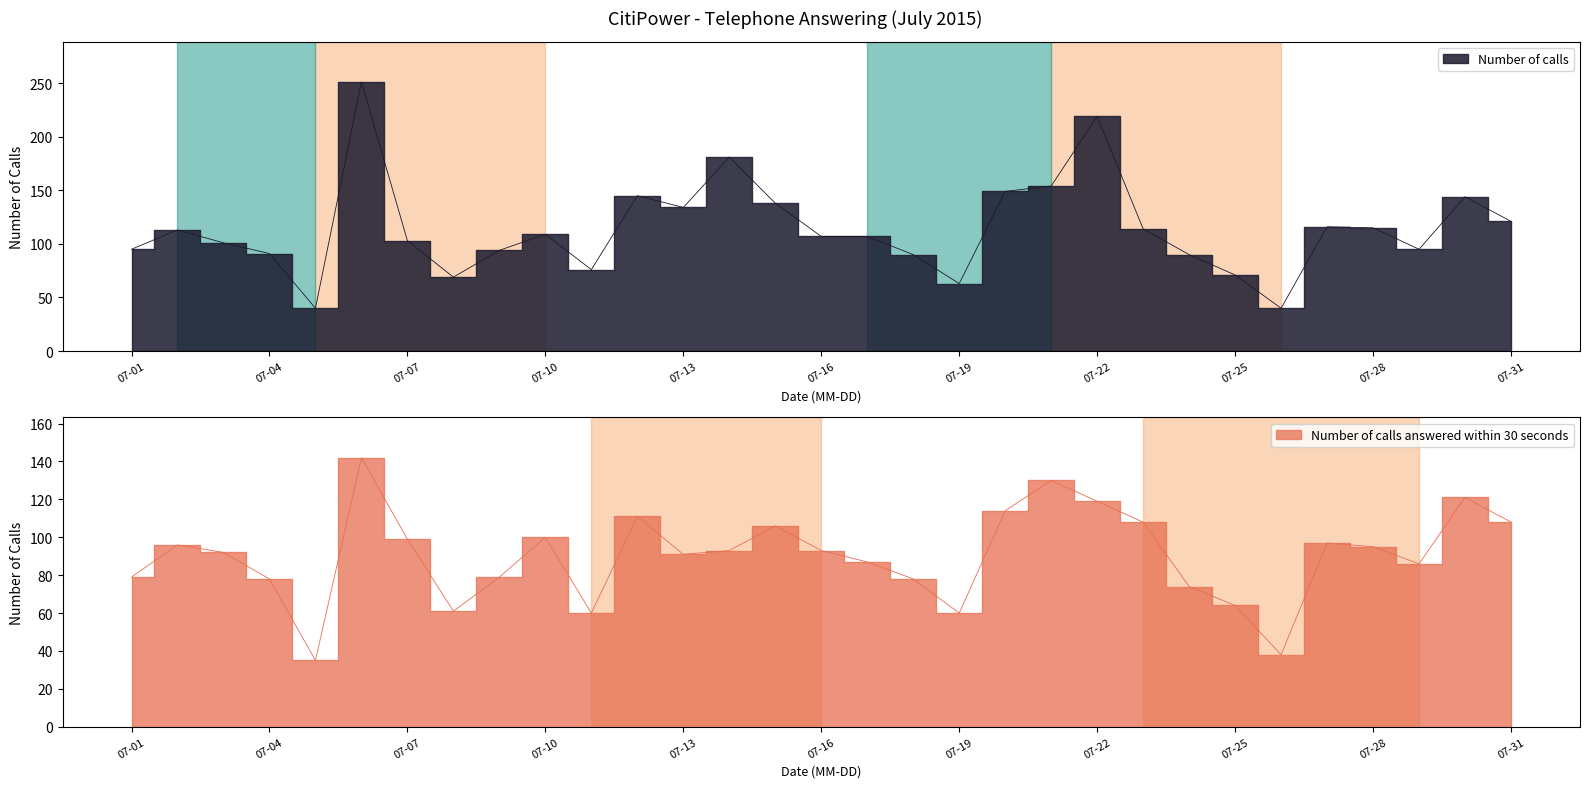

Count the number of data series in this chart.

2